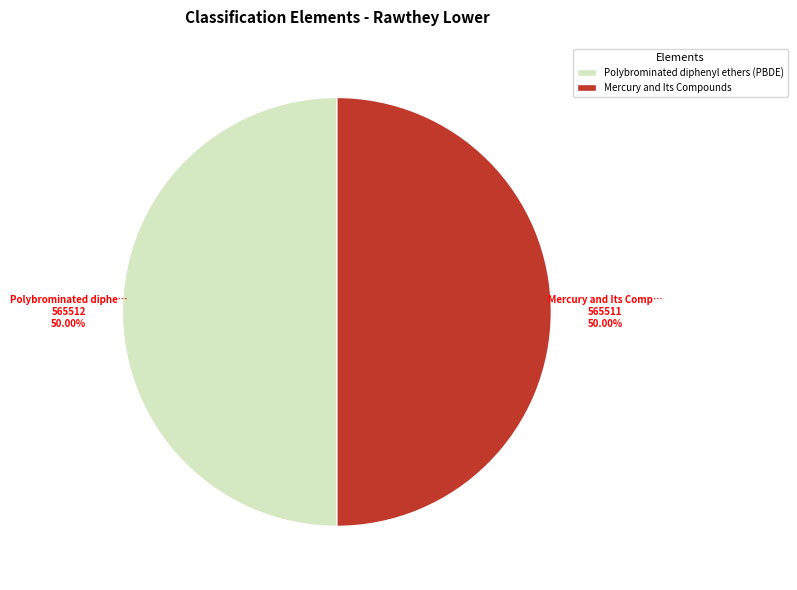

The Polybrominated diphenyl ethers (PBDE) slice represents 43% of the pie. True or false?

False